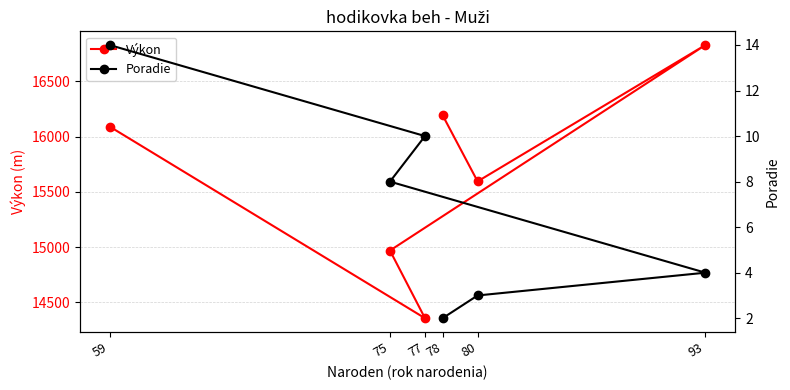

What is the highest value of the Poradie series?

14